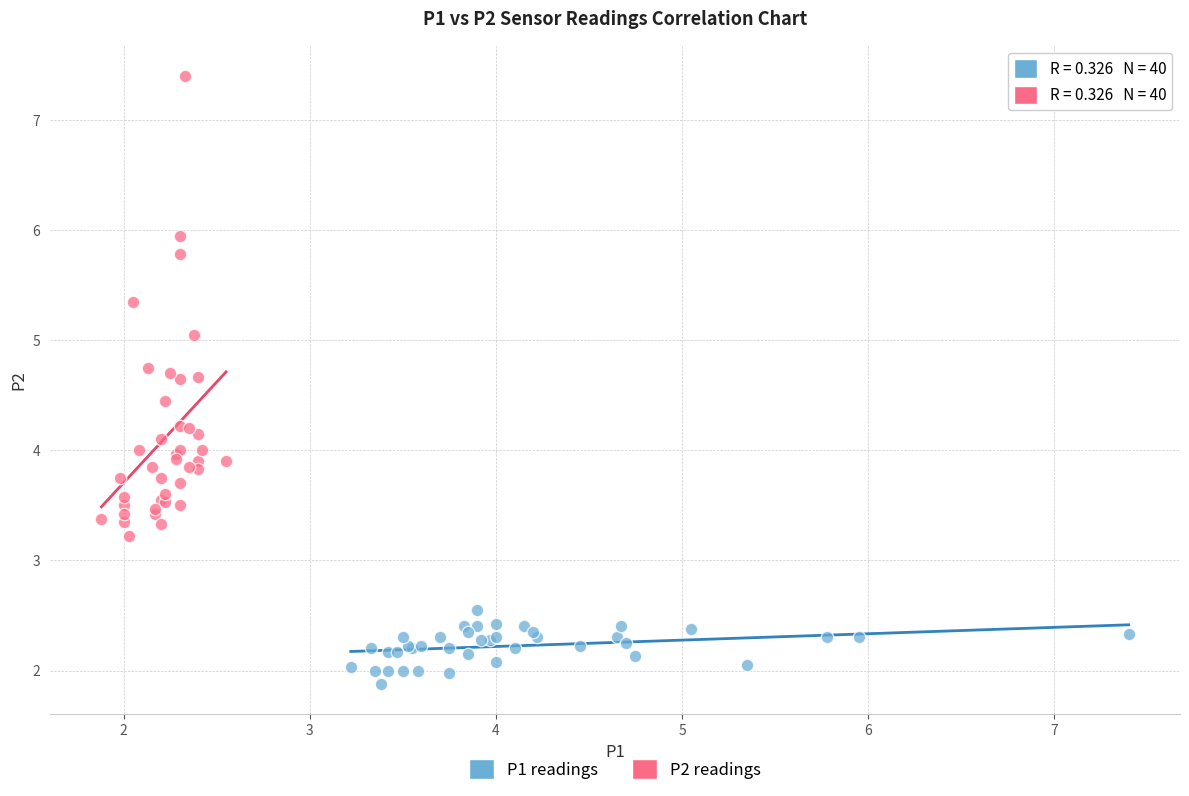

Which series contains the highest Y value?

P2 readings